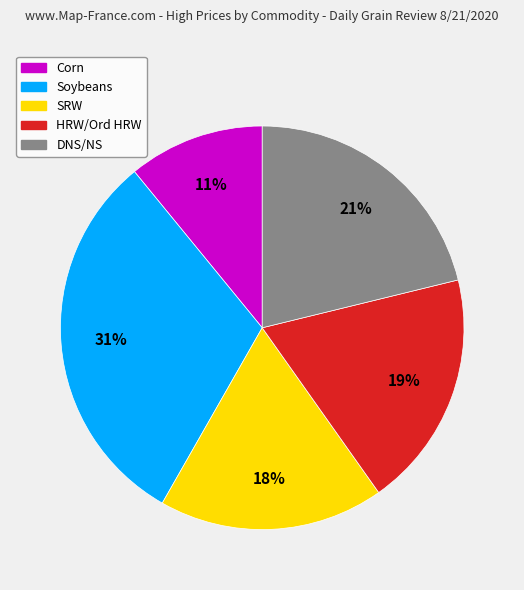

Count the number of slices in the pie.

5